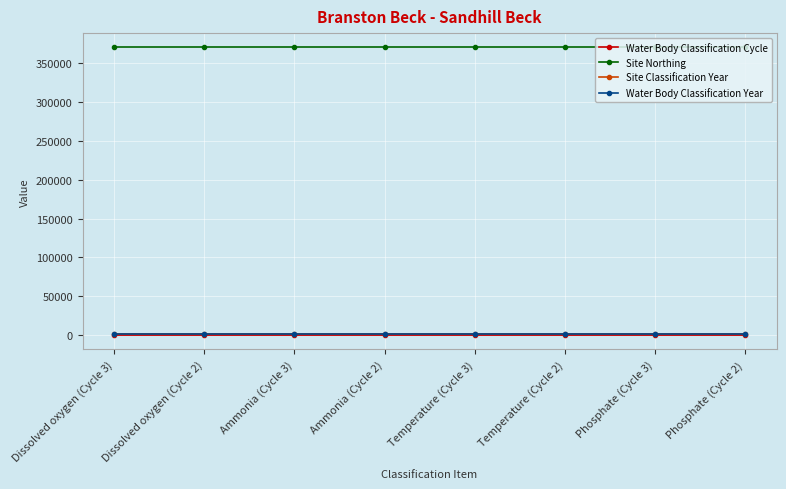

Which series has the largest total across all categories?

Site Northing